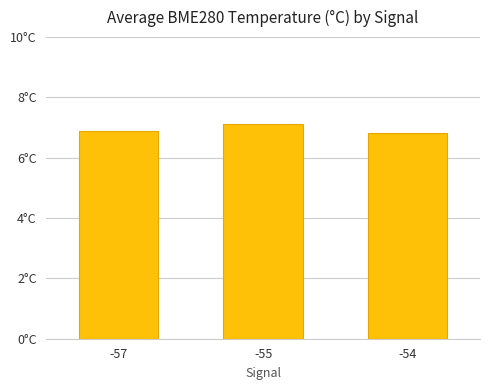

Where is the data nearest to the value 6?

-54